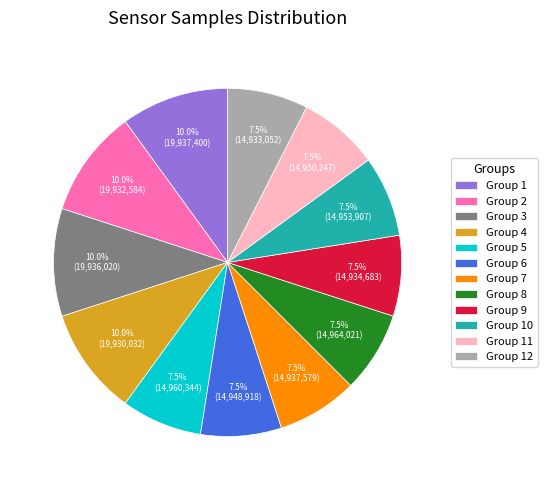

How many segments does this pie chart have?

12